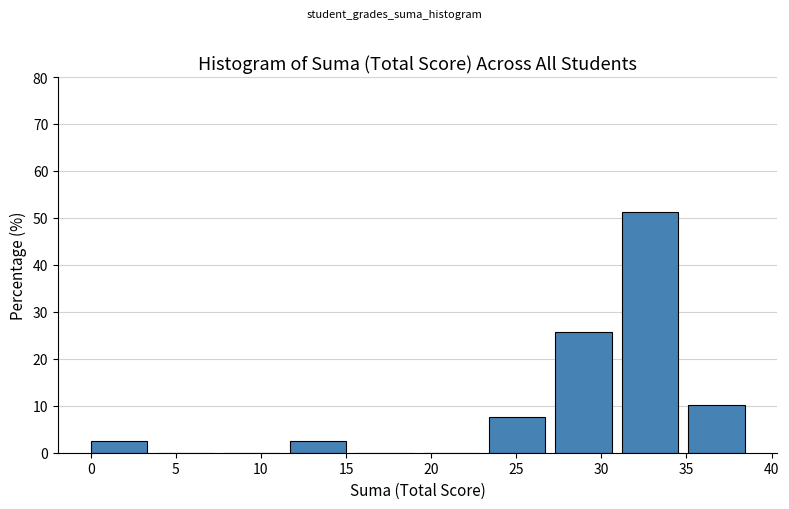

How tall is the bar that spans 23.4 to 27.3 on the x-axis? Neither the bar edges nor the heights are printed on the chart, so give them approximately, as read against the axes.

8